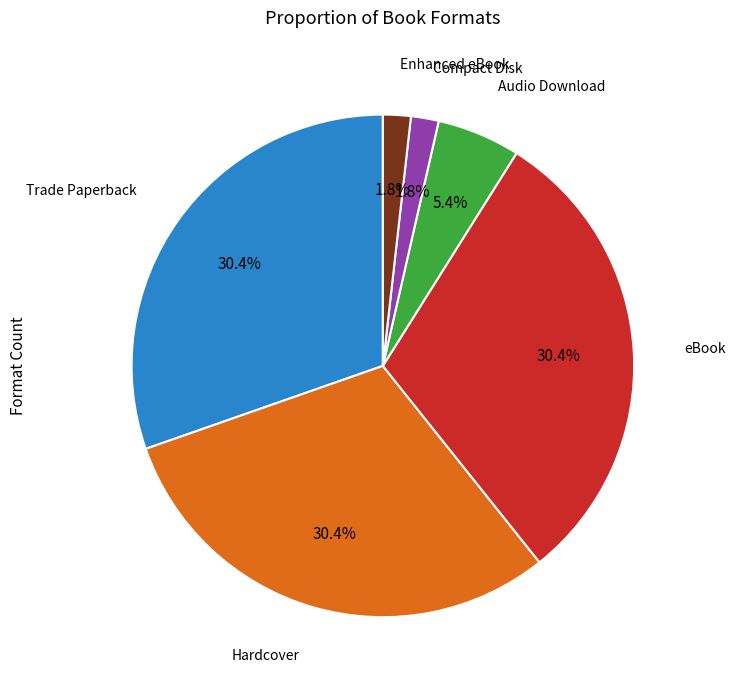

Is there any slice that represents more than half of the pie?

No